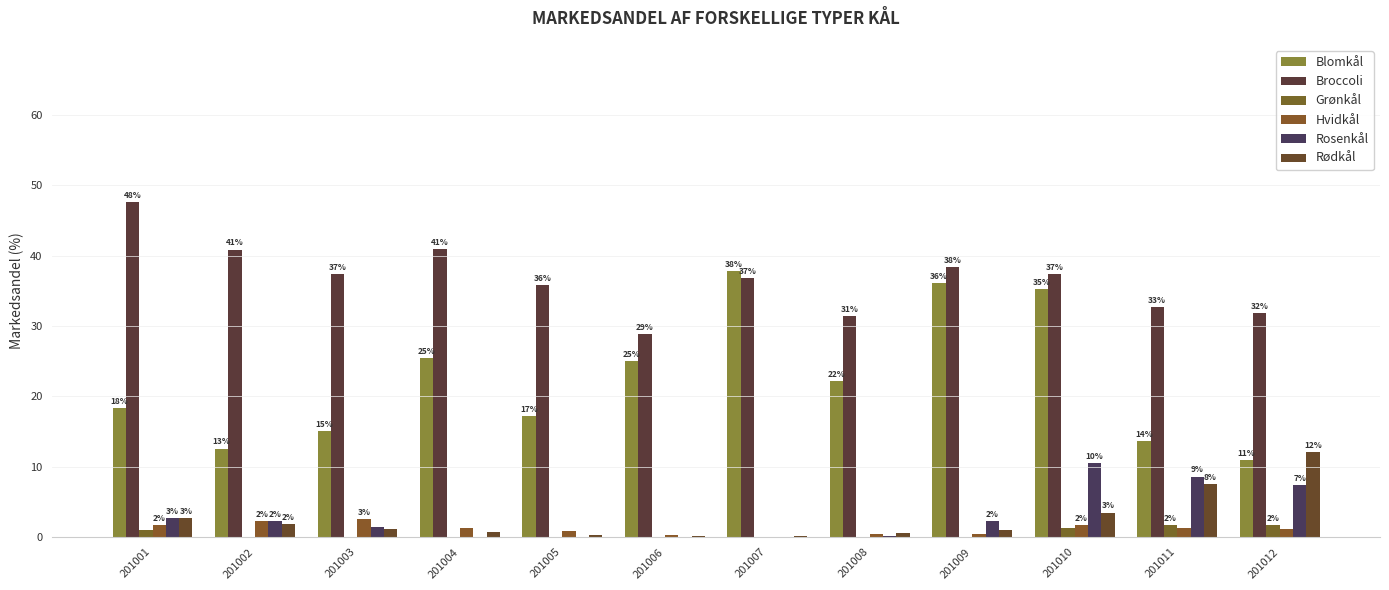

Does the chart contain stacked bars?

No